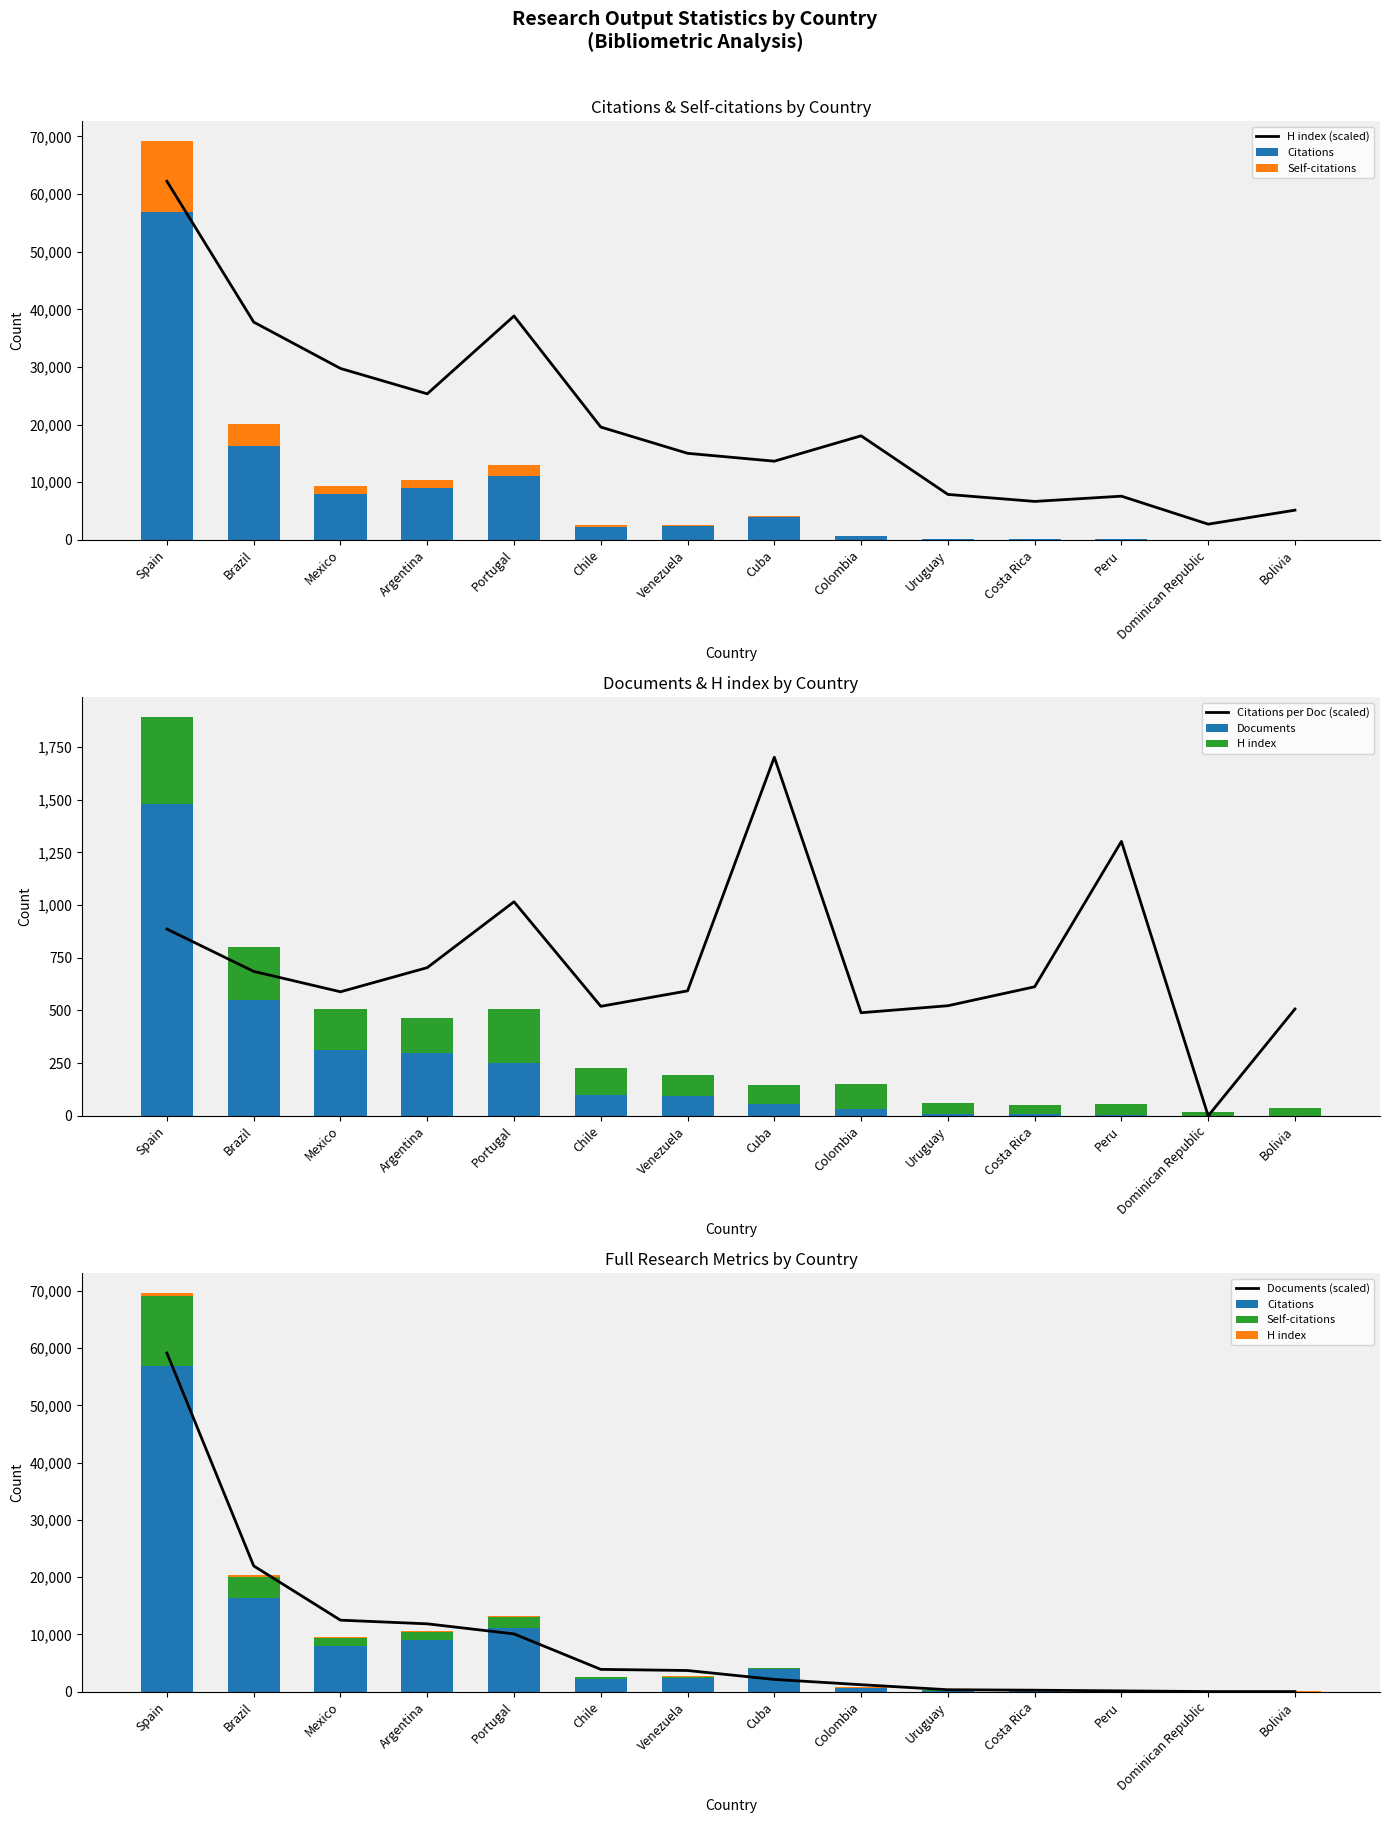

What is the label of the 11th bar from the right?

Argentina